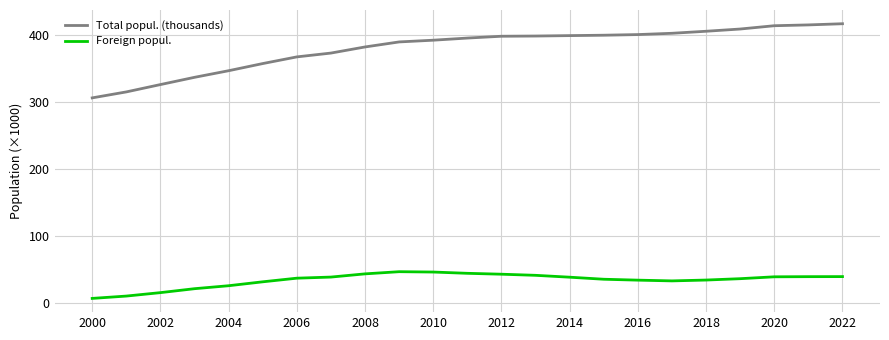

What is the lowest value of the Total popul. (thousands) series?

306.7